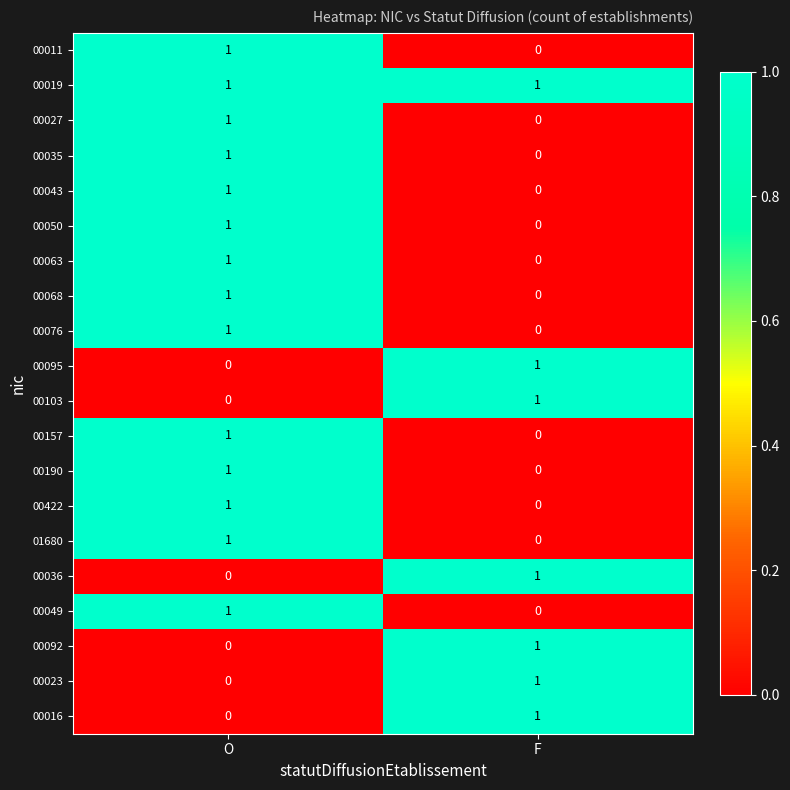

Is the value of 00050 at F greater than the value of 00027 at O?

No